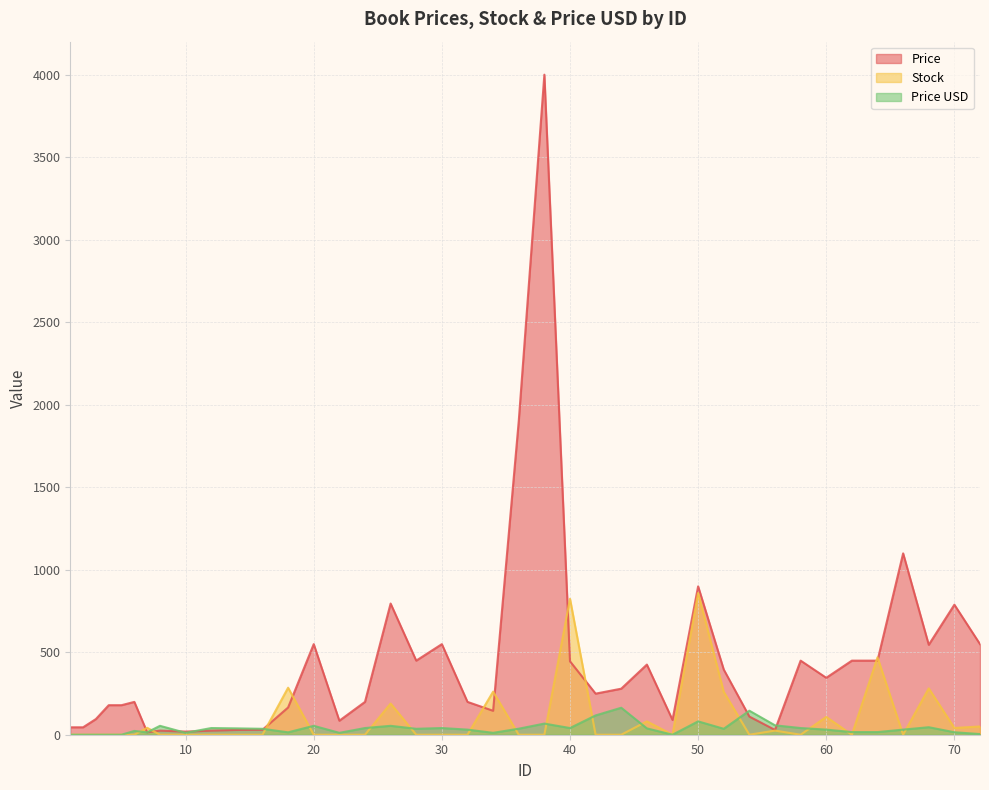

List the series in order of their peak value, lowest first.

Price USD, Stock, Price